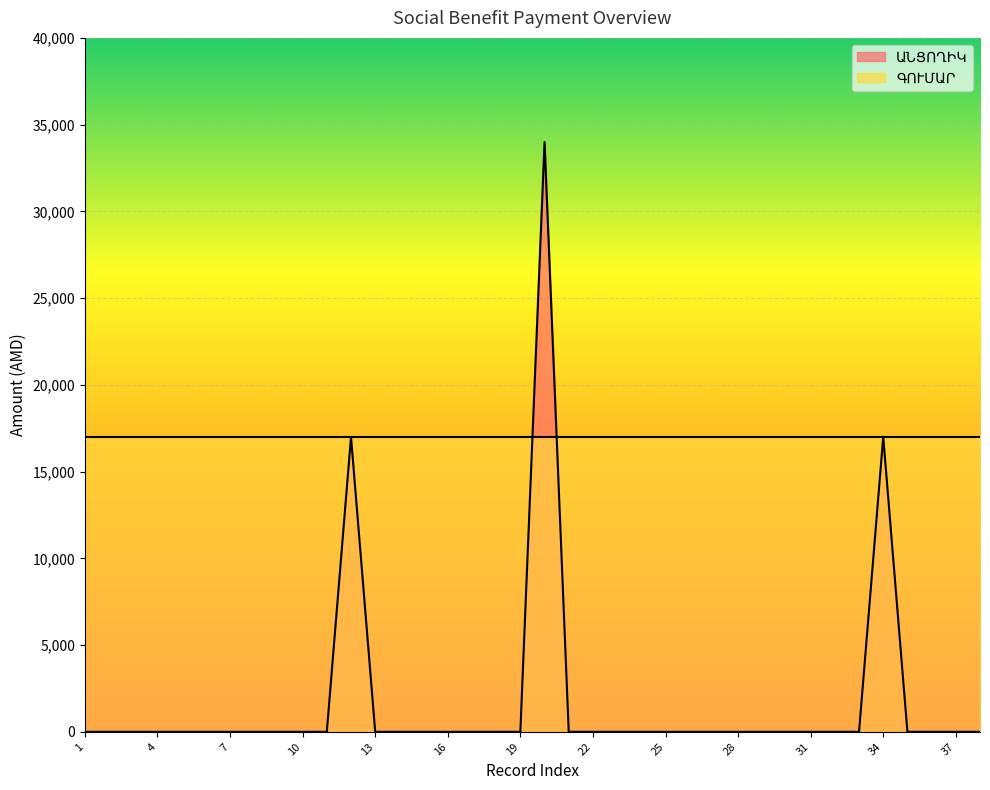

Is it true that the value at 33 is 0?

True